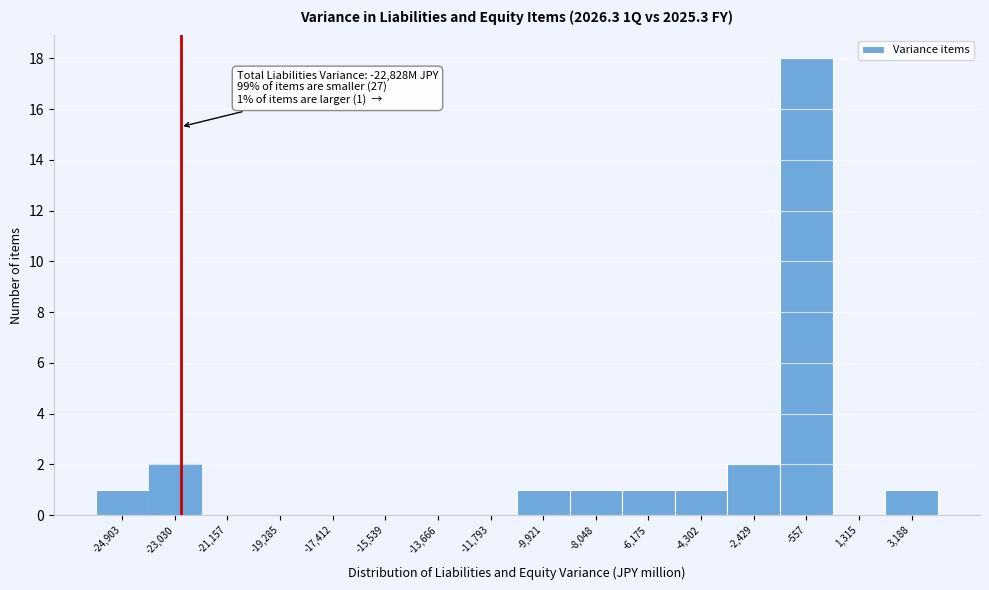

Which range on the x-axis has the tallest bar?

-1400 to 400